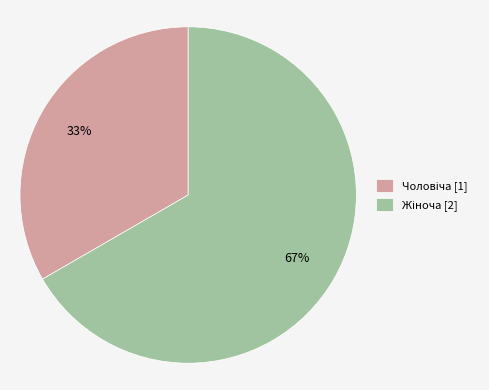

Is there any slice that represents more than half of the pie?

Yes